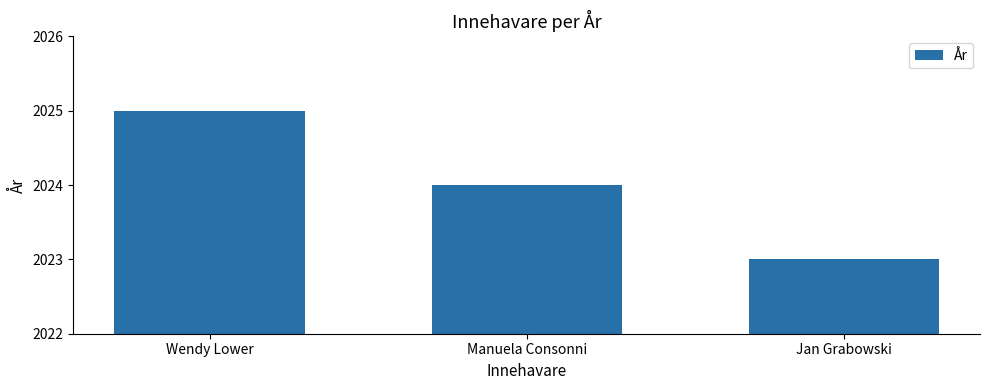

Reading right to left, extract all data points from this chart.

2023	2024	2025